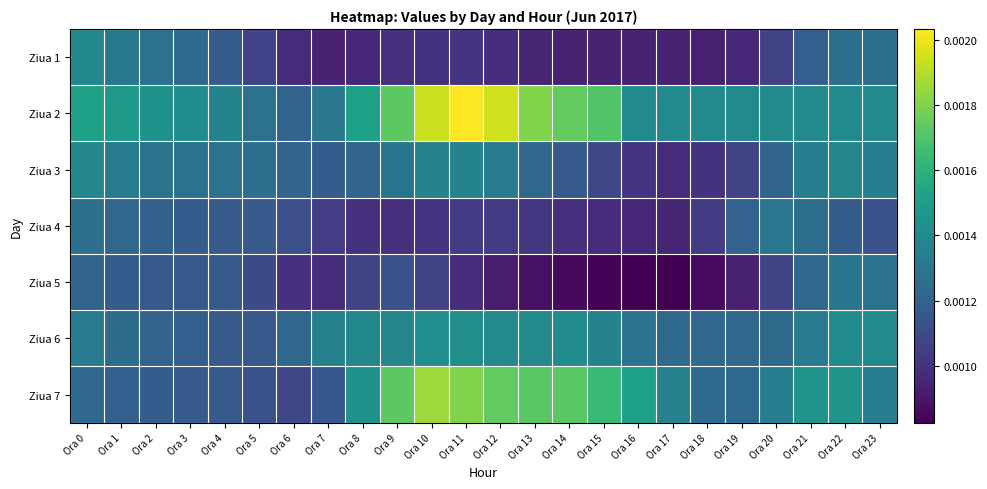

Reading left to right, what are all the values shown in this chart?

Ziua 1: Ora 0=0.0	Ora 1=0.0	Ora 2=0.0	Ora 3=0.0	Ora 4=0.0	Ora 5=0.0	Ora 6=0.0	Ora 7=0.0	Ora 8=0.0	Ora 9=0.0	Ora 10=0.0	Ora 11=0.0	Ora 12=0.0	Ora 13=0.0	Ora 14=0.0	Ora 15=0.0	Ora 16=0.0	Ora 17=0.0	Ora 18=0.0	Ora 19=0.0	Ora 20=0.0	Ora 21=0.0	Ora 22=0.0	Ora 23=0.0
Ziua 2: Ora 0=0.0	Ora 1=0.0	Ora 2=0.0	Ora 3=0.0	Ora 4=0.0	Ora 5=0.0	Ora 6=0.0	Ora 7=0.0	Ora 8=0.0	Ora 9=0.0	Ora 10=0.0	Ora 11=0.0	Ora 12=0.0	Ora 13=0.0	Ora 14=0.0	Ora 15=0.0	Ora 16=0.0	Ora 17=0.0	Ora 18=0.0	Ora 19=0.0	Ora 20=0.0	Ora 21=0.0	Ora 22=0.0	Ora 23=0.0
Ziua 3: Ora 0=0.0	Ora 1=0.0	Ora 2=0.0	Ora 3=0.0	Ora 4=0.0	Ora 5=0.0	Ora 6=0.0	Ora 7=0.0	Ora 8=0.0	Ora 9=0.0	Ora 10=0.0	Ora 11=0.0	Ora 12=0.0	Ora 13=0.0	Ora 14=0.0	Ora 15=0.0	Ora 16=0.0	Ora 17=0.0	Ora 18=0.0	Ora 19=0.0	Ora 20=0.0	Ora 21=0.0	Ora 22=0.0	Ora 23=0.0
Ziua 4: Ora 0=0.0	Ora 1=0.0	Ora 2=0.0	Ora 3=0.0	Ora 4=0.0	Ora 5=0.0	Ora 6=0.0	Ora 7=0.0	Ora 8=0.0	Ora 9=0.0	Ora 10=0.0	Ora 11=0.0	Ora 12=0.0	Ora 13=0.0	Ora 14=0.0	Ora 15=0.0	Ora 16=0.0	Ora 17=0.0	Ora 18=0.0	Ora 19=0.0	Ora 20=0.0	Ora 21=0.0	Ora 22=0.0	Ora 23=0.0
Ziua 5: Ora 0=0.0	Ora 1=0.0	Ora 2=0.0	Ora 3=0.0	Ora 4=0.0	Ora 5=0.0	Ora 6=0.0	Ora 7=0.0	Ora 8=0.0	Ora 9=0.0	Ora 10=0.0	Ora 11=0.0	Ora 12=0.0	Ora 13=0.0	Ora 14=0.0	Ora 15=0.0	Ora 16=0.0	Ora 17=0.0	Ora 18=0.0	Ora 19=0.0	Ora 20=0.0	Ora 21=0.0	Ora 22=0.0	Ora 23=0.0
Ziua 6: Ora 0=0.0	Ora 1=0.0	Ora 2=0.0	Ora 3=0.0	Ora 4=0.0	Ora 5=0.0	Ora 6=0.0	Ora 7=0.0	Ora 8=0.0	Ora 9=0.0	Ora 10=0.0	Ora 11=0.0	Ora 12=0.0	Ora 13=0.0	Ora 14=0.0	Ora 15=0.0	Ora 16=0.0	Ora 17=0.0	Ora 18=0.0	Ora 19=0.0	Ora 20=0.0	Ora 21=0.0	Ora 22=0.0	Ora 23=0.0
Ziua 7: Ora 0=0.0	Ora 1=0.0	Ora 2=0.0	Ora 3=0.0	Ora 4=0.0	Ora 5=0.0	Ora 6=0.0	Ora 7=0.0	Ora 8=0.0	Ora 9=0.0	Ora 10=0.0	Ora 11=0.0	Ora 12=0.0	Ora 13=0.0	Ora 14=0.0	Ora 15=0.0	Ora 16=0.0	Ora 17=0.0	Ora 18=0.0	Ora 19=0.0	Ora 20=0.0	Ora 21=0.0	Ora 22=0.0	Ora 23=0.0